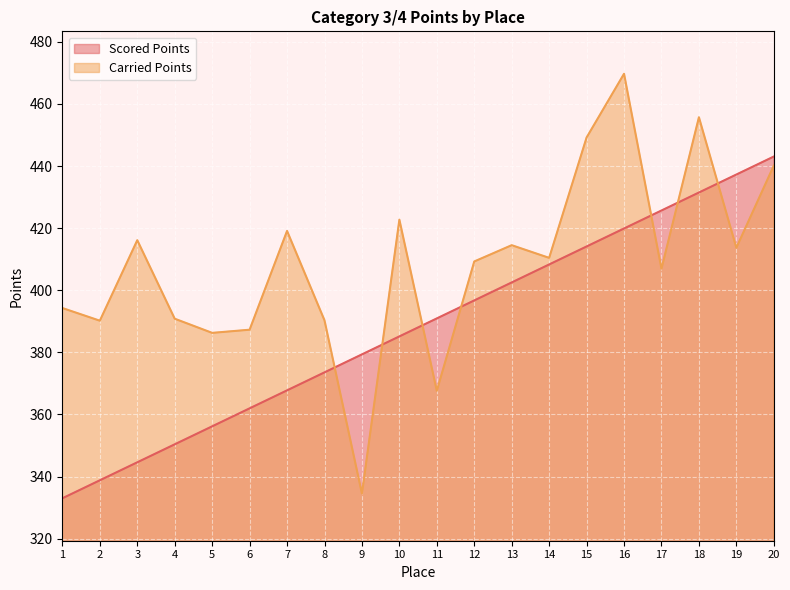

What is the difference between the highest and lowest values at 12?

12.5